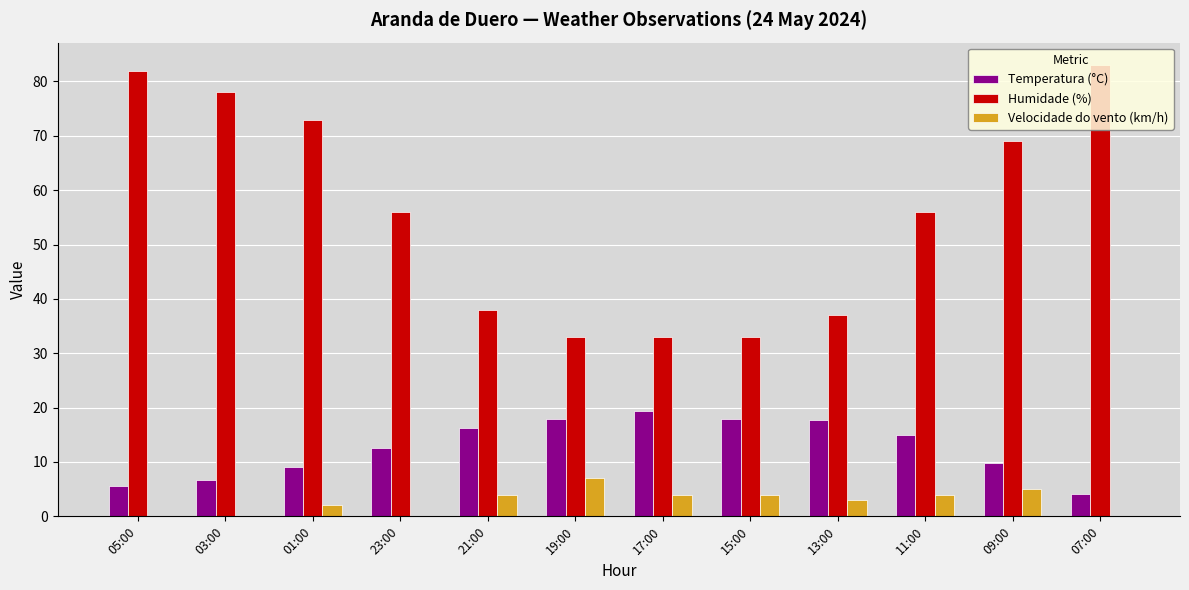

What is the sum of all Velocidade do vento (km/h) values?

33.0